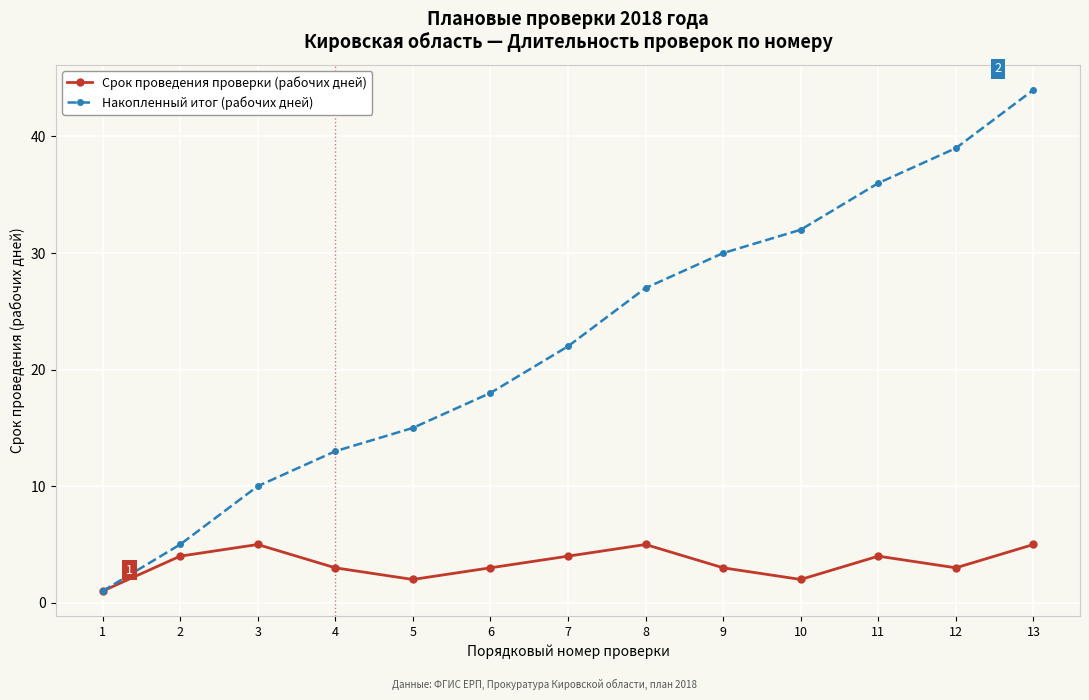

What is the sum of all Срок проведения проверки (рабочих дней) values?

44